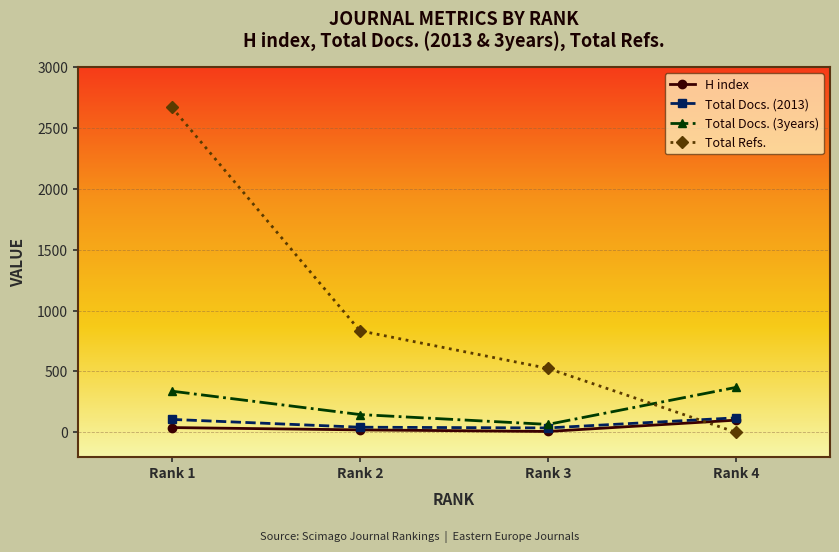

Rank the categories by Total Refs. value from lowest to highest.

Rank 4, Rank 3, Rank 2, Rank 1